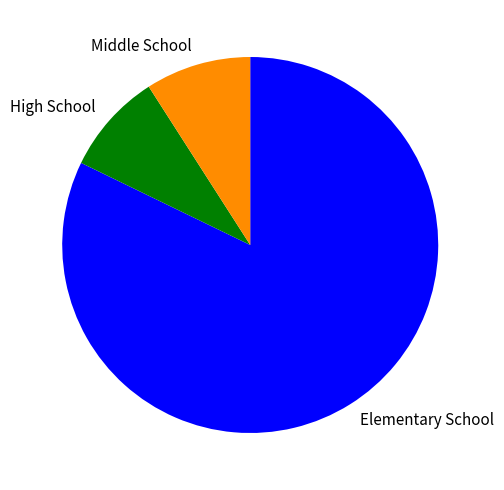

What is the largest slice in the pie chart?

Elementary School